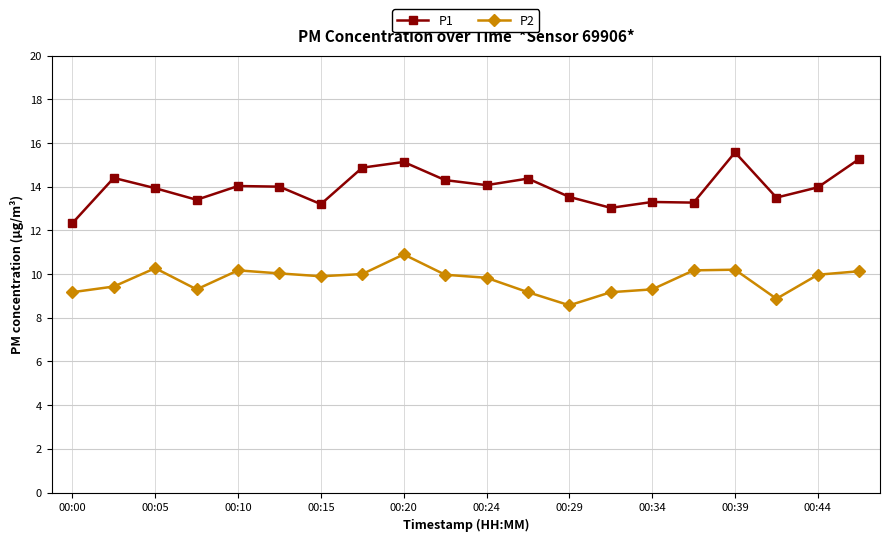

True or false: P1 has more than 0 interior local peaks.

True